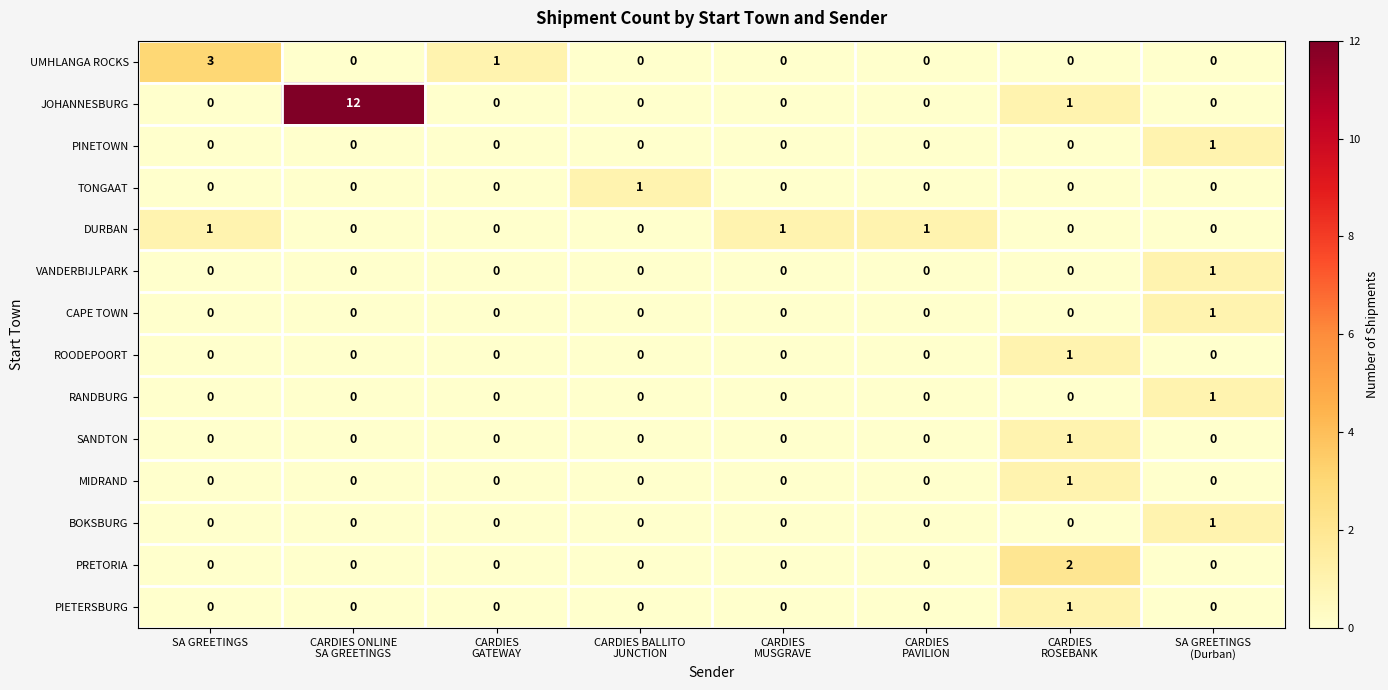

Count the number of categories in the chart.

8